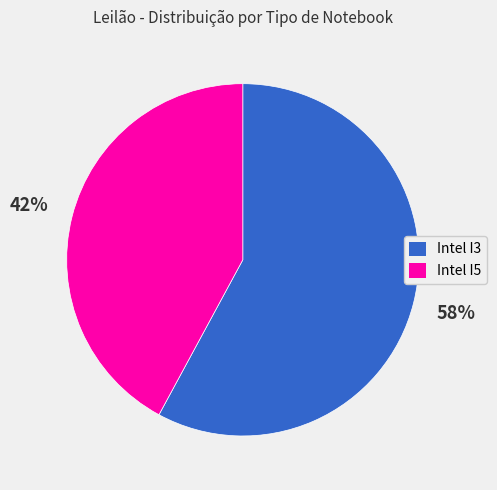

Rank the categories by value from lowest to highest.

Intel I5, Intel I3